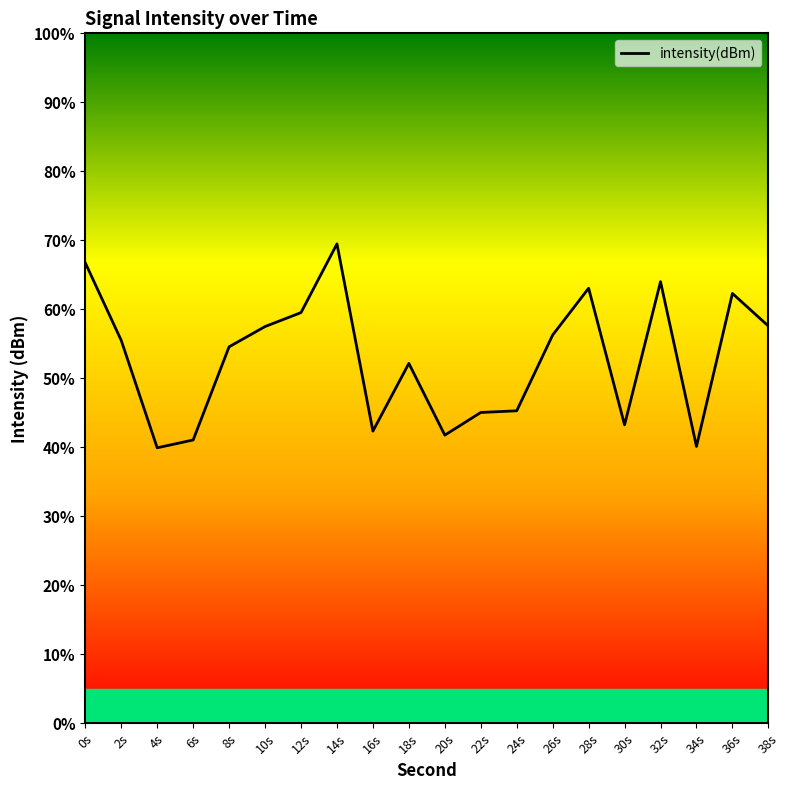

True or false: the data shows 64.0 at 32s.

True